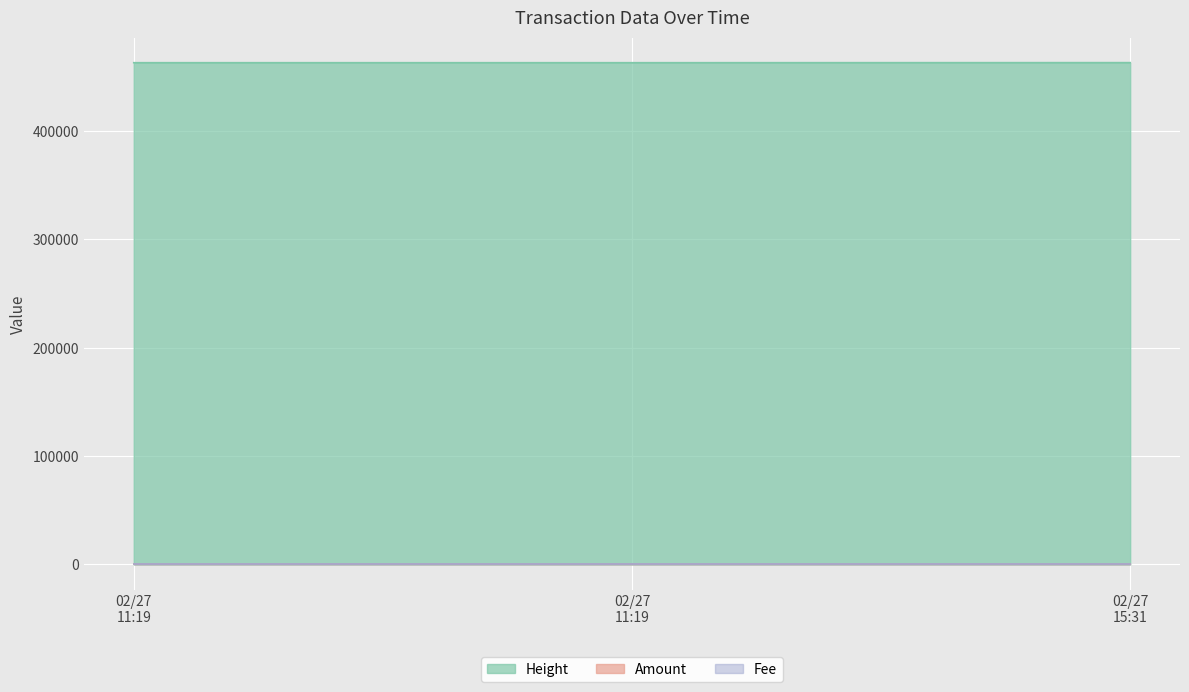

At how many categories does at least one series exceed 100499?

3